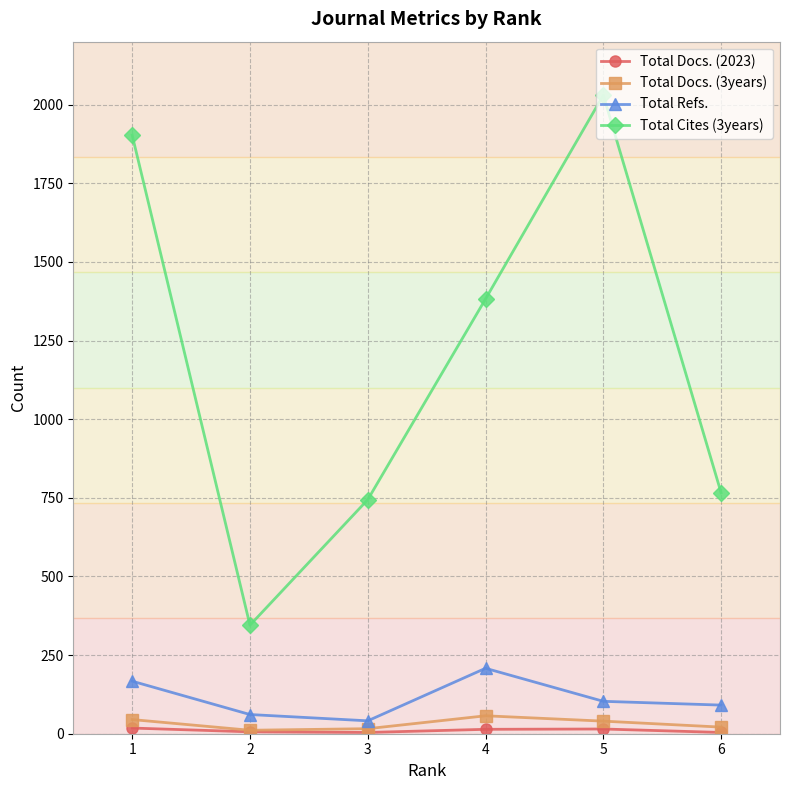

What is the difference between the maximum and minimum values in the Total Refs. series?

167